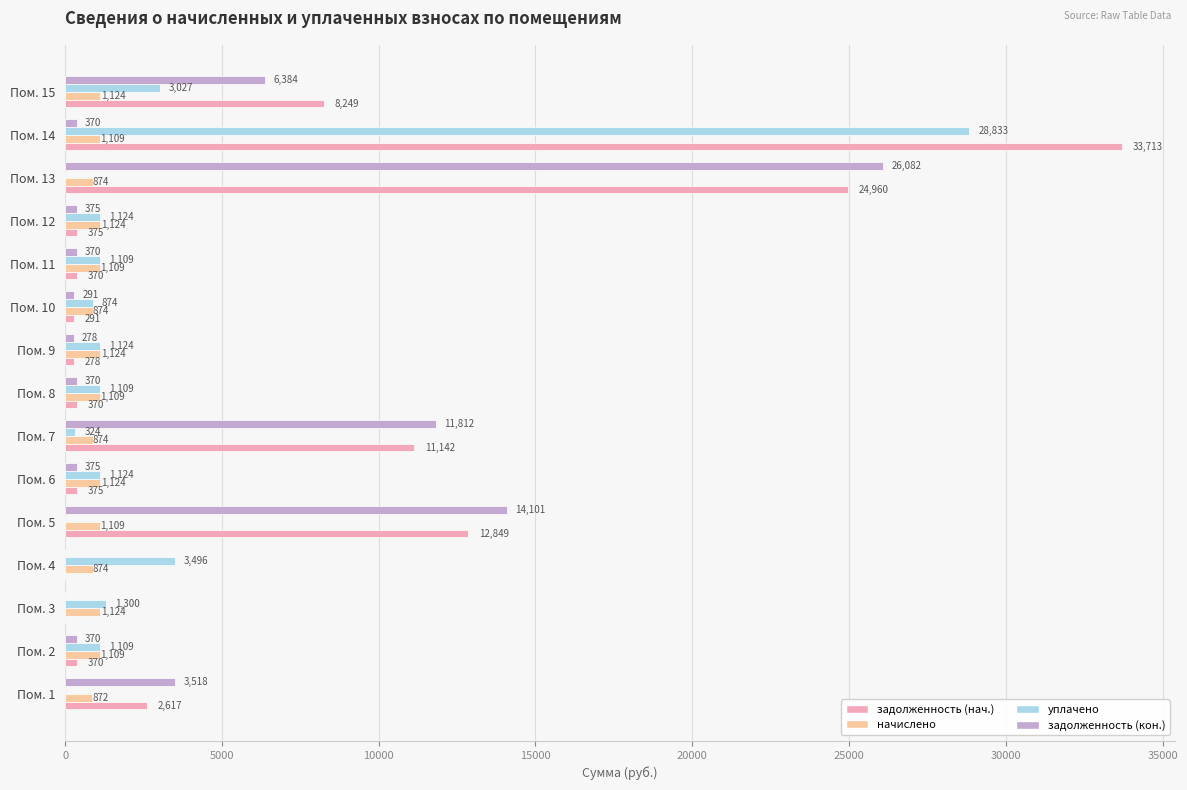

What is the greatest value displayed?

33713.2